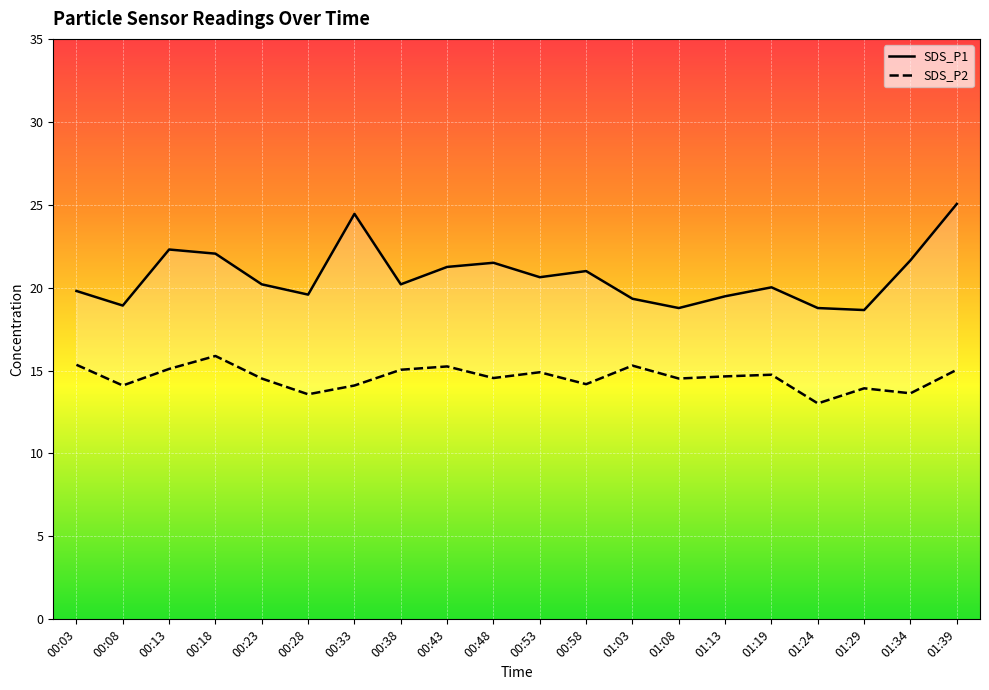

Is it true that SDS_P1 equals 5.4 at 00:53?

False